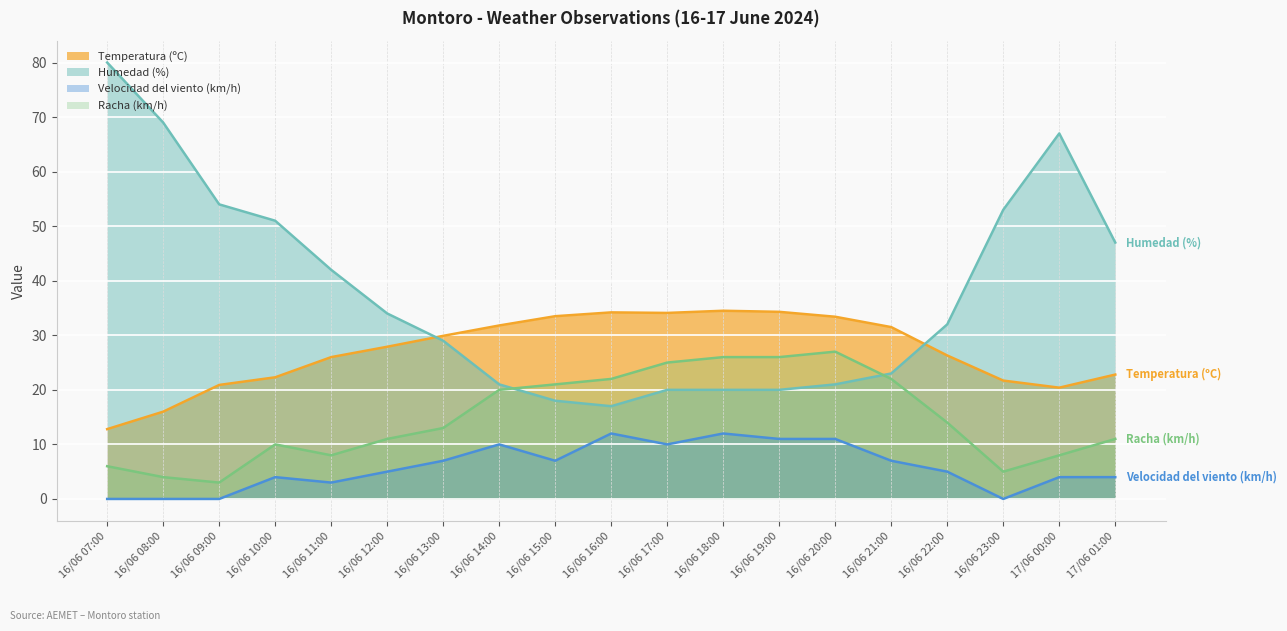

At which category does Velocidad del viento (km/h) reach its first local valley?

16/06 11:00